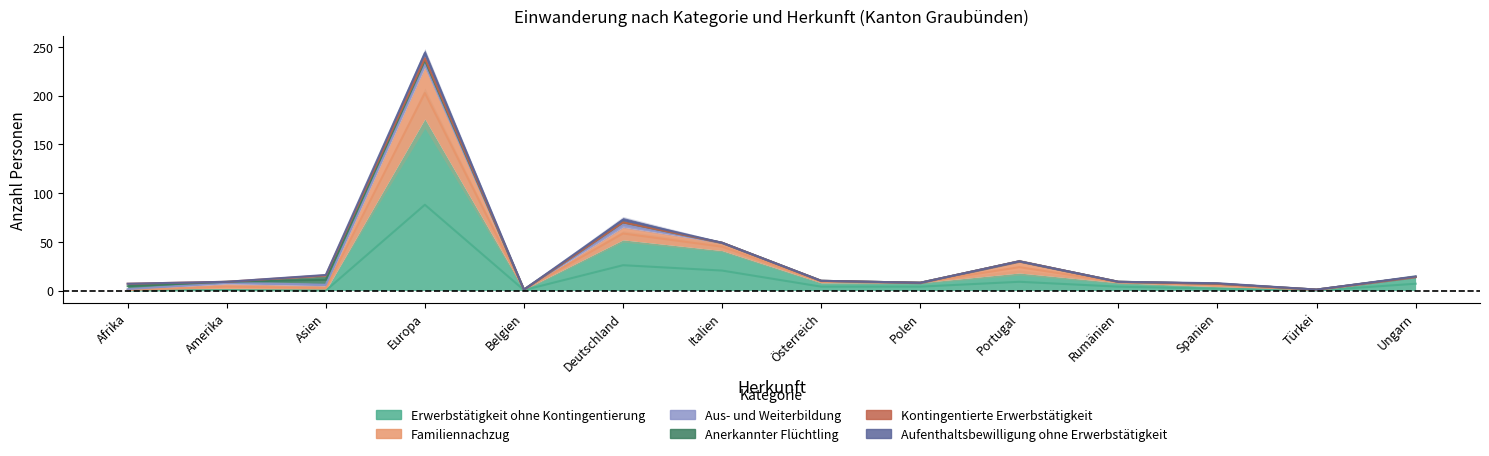

What is the total value across all series at Amerika?

9